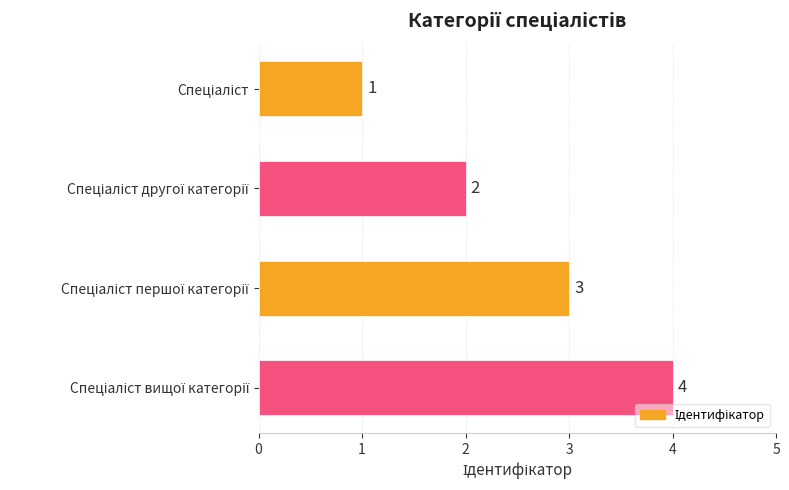

What is the greatest value displayed?

4